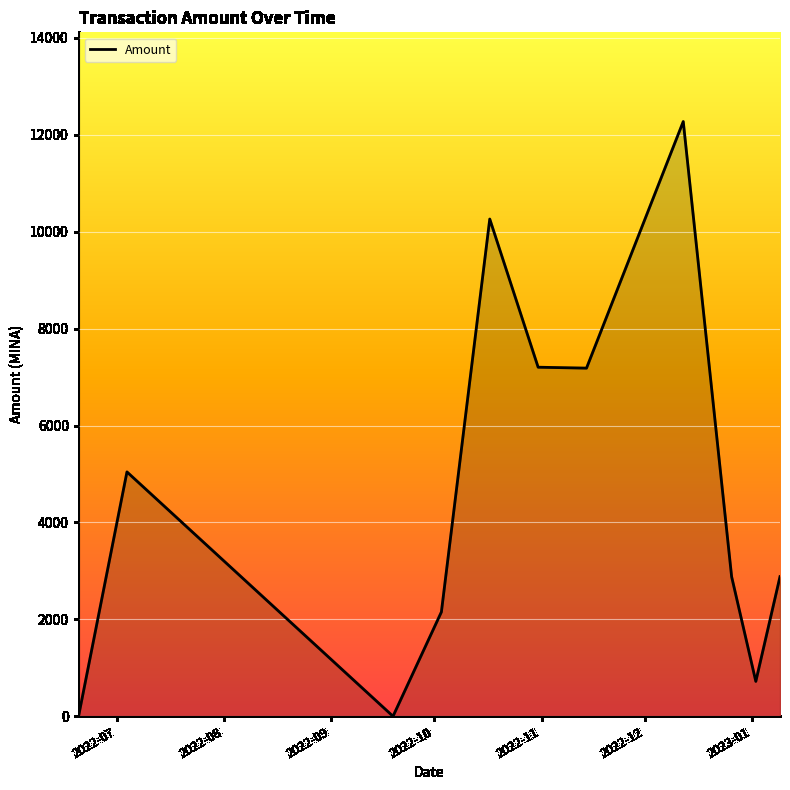

What is the difference between the maximum and minimum values?

12272.0